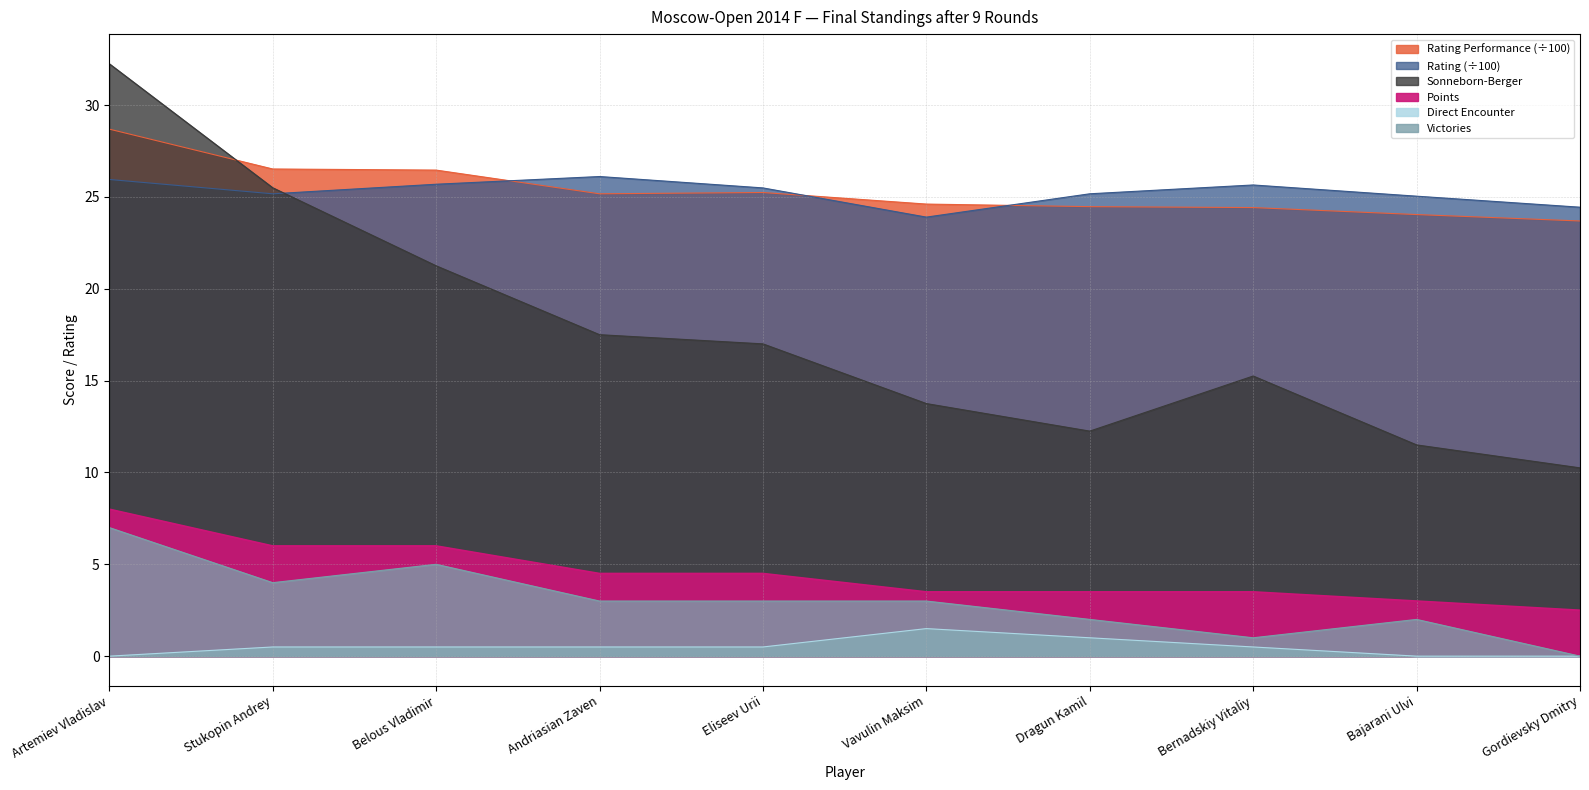

How many series are shown in this chart?

6